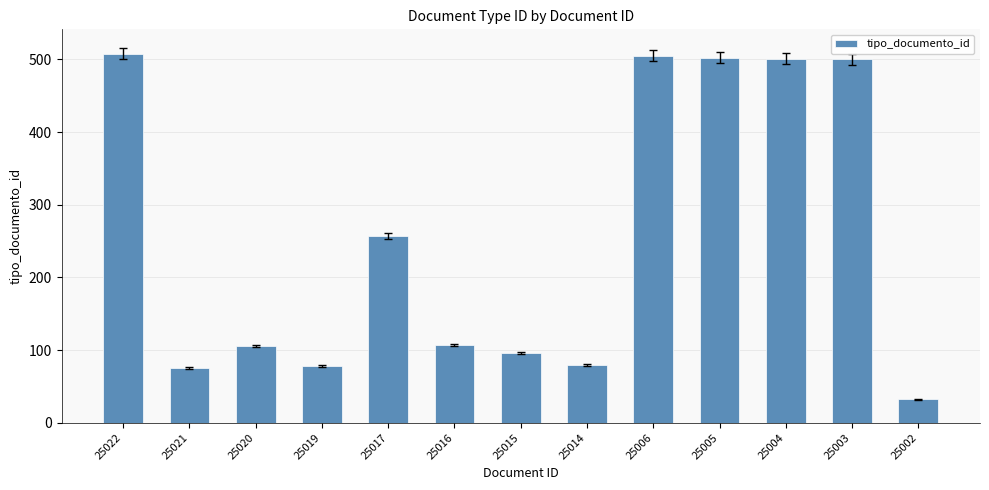

What is the ratio of the value at 25015 to the value at 25017?

0.4